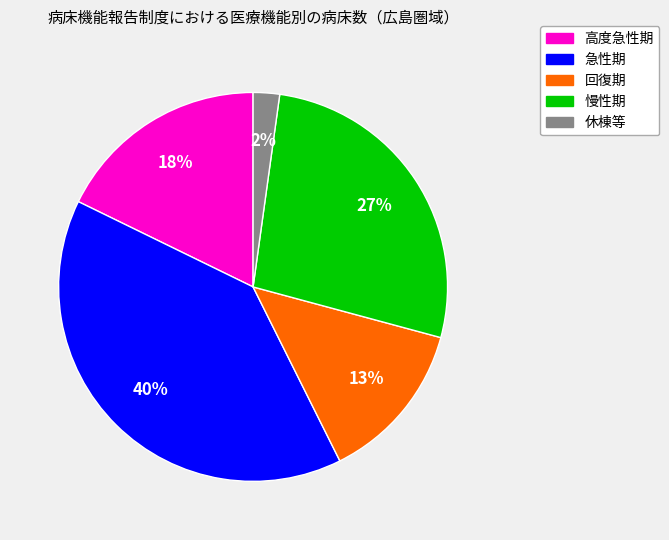

True or false: 急性期 accounts for 26% of the total.

False